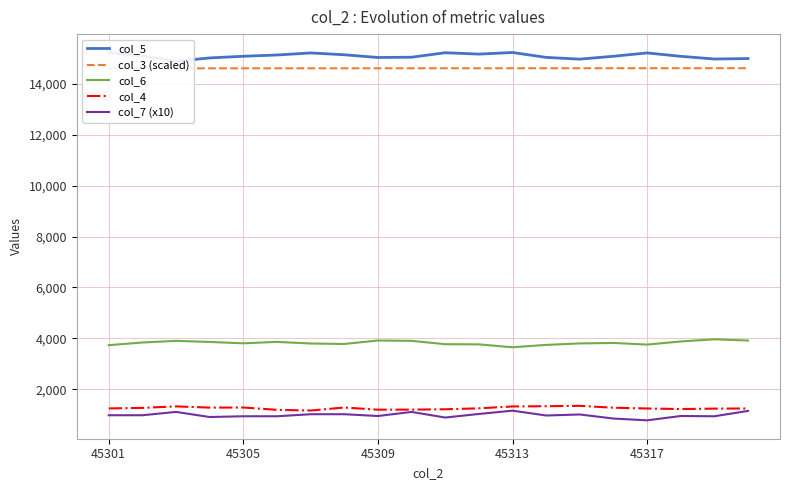

Is this an area chart (filled region under the line)?

No